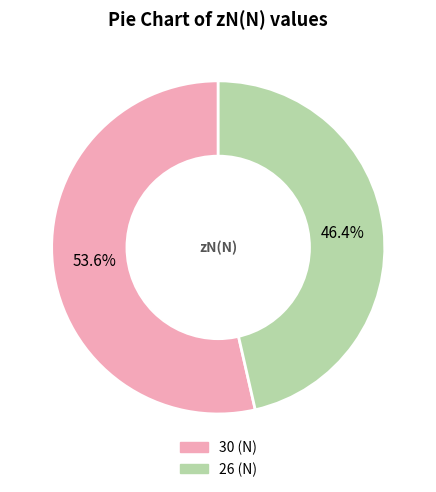

What is the total percentage of 30 and 26?

100.0%